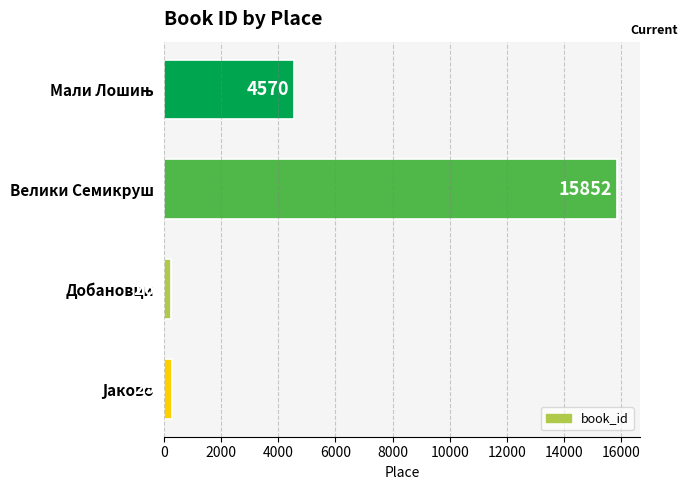

What is the change in value from Велики Семикруш to Добановци?

-15585